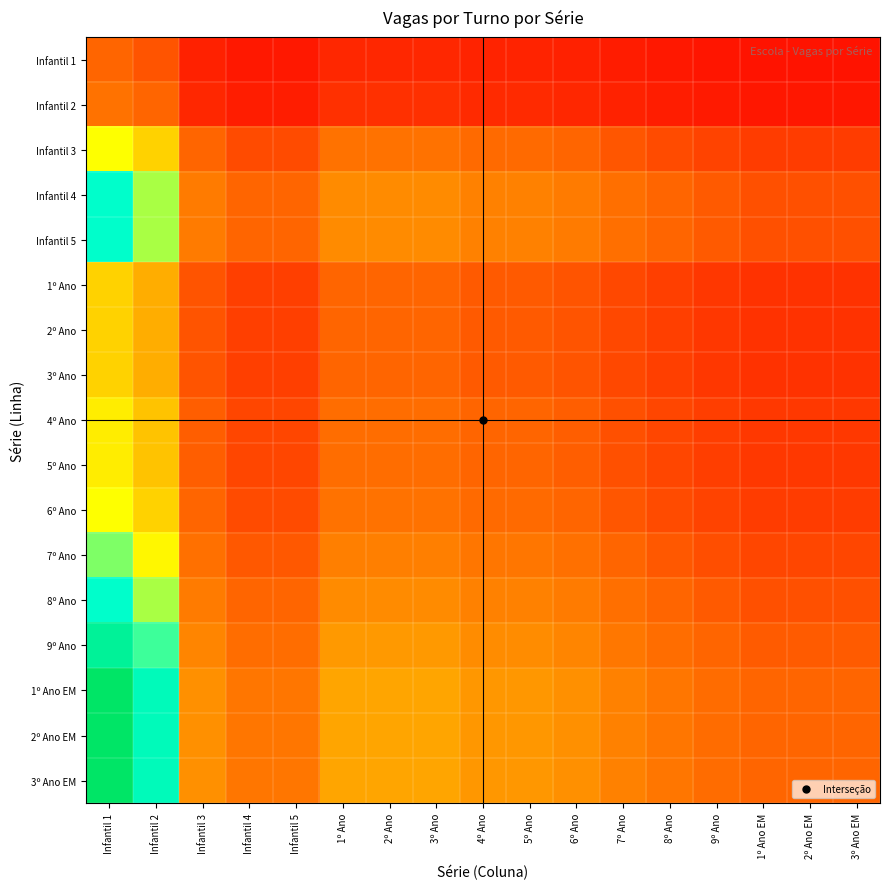

Rank the series at 1º Ano from highest to lowest value.

1º Ano EM, 2º Ano EM, 3º Ano EM, 9º Ano, Infantil 4, Infantil 5, 8º Ano, 7º Ano, Infantil 3, 6º Ano, 4º Ano, 5º Ano, 1º Ano, 2º Ano, 3º Ano, Infantil 2, Infantil 1